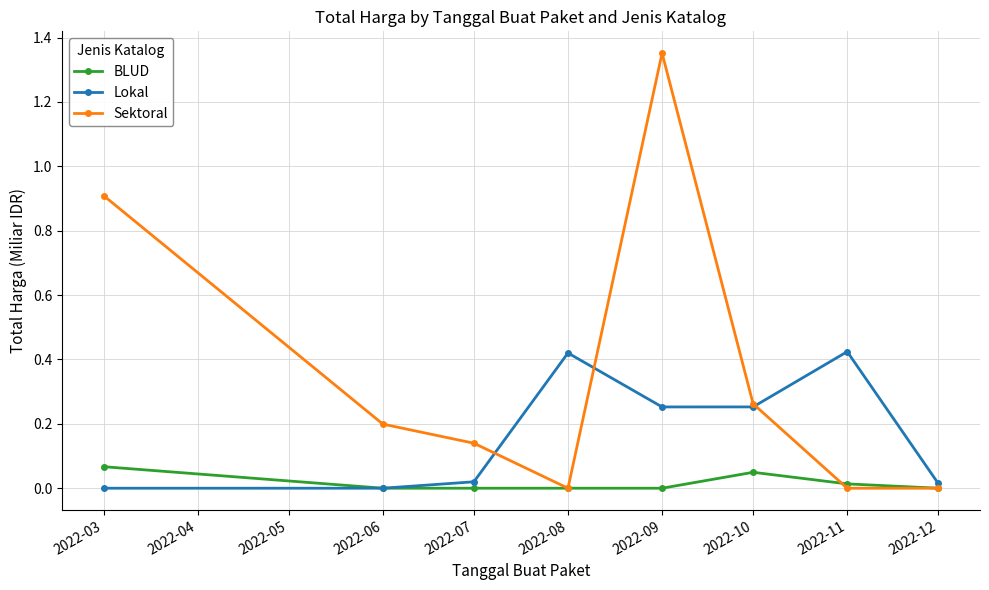

The Lokal series shows 0.0 at 2022-03. True or false?

True